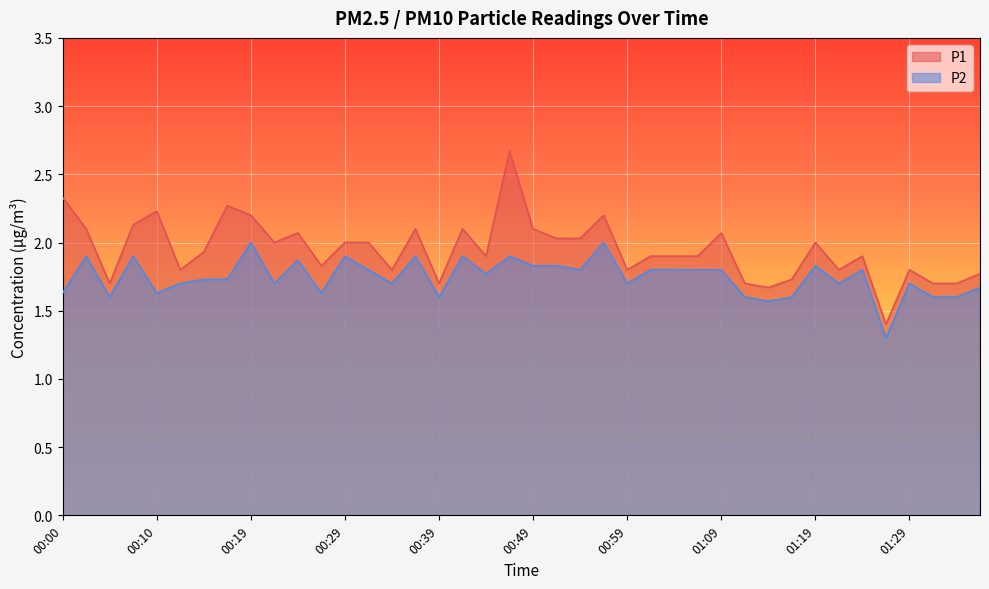

Reading left to right, transcribe all the data shown in this chart.

P1: 2.3	2.1	1.7	2.1	2.2	1.8	1.9	2.3	2.2	2.0	2.1	1.8	2.0	2.0	1.8	2.1	1.7	2.1	1.9	2.7	2.1	2.0	2.0	2.2	1.8	1.9	1.9	1.9	2.1	1.7	1.7	1.7	2.0	1.8	1.9	1.4	1.8	1.7	1.7	1.8
P2: 1.6	1.9	1.6	1.9	1.6	1.7	1.7	1.7	2.0	1.7	1.9	1.6	1.9	1.8	1.7	1.9	1.6	1.9	1.8	1.9	1.8	1.8	1.8	2.0	1.7	1.8	1.8	1.8	1.8	1.6	1.6	1.6	1.8	1.7	1.8	1.3	1.7	1.6	1.6	1.7